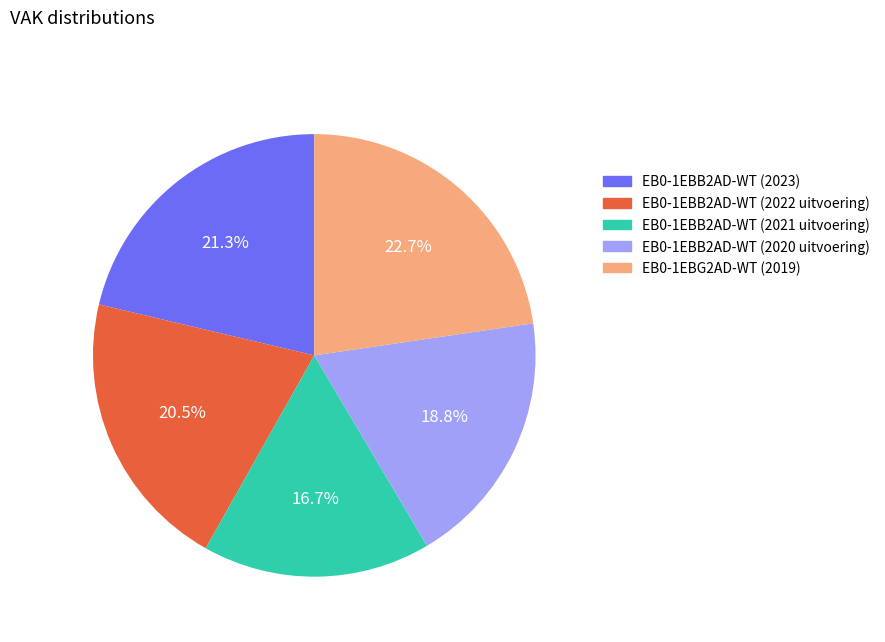

What is the ratio of the value at EB0-1EBB2AD-WT (2022 uitvoering) to the value at EB0-1EBB2AD-WT (2020 uitvoering)?

1.1